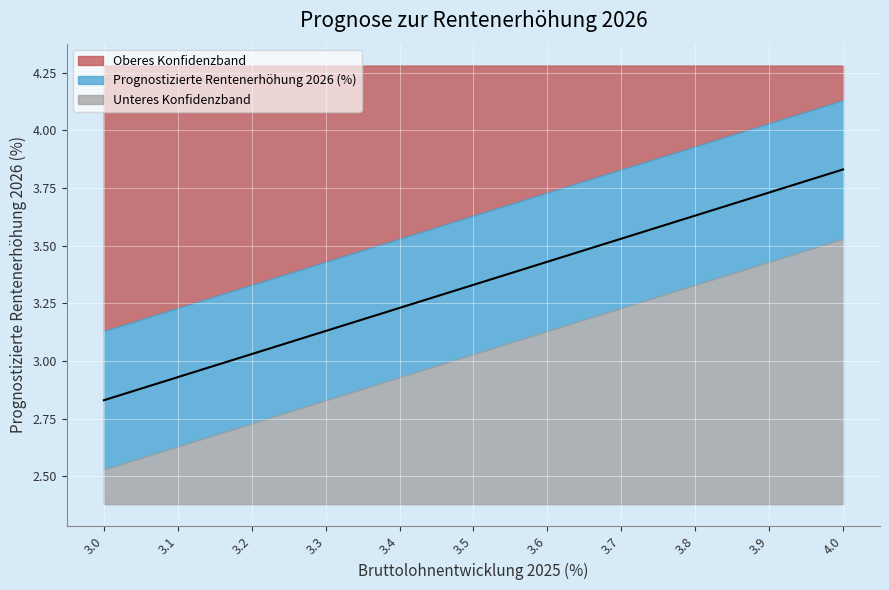

What is the change in value from 3.3 to 3.9?

+0.6